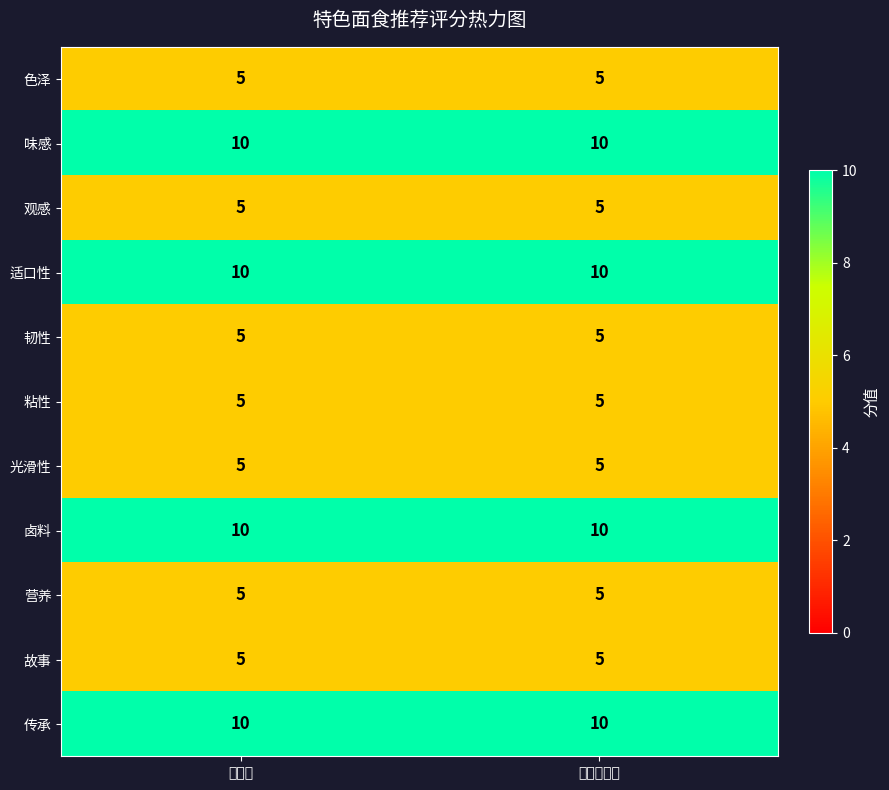

What is the approximate value of 传承 at 归一化得分?

10